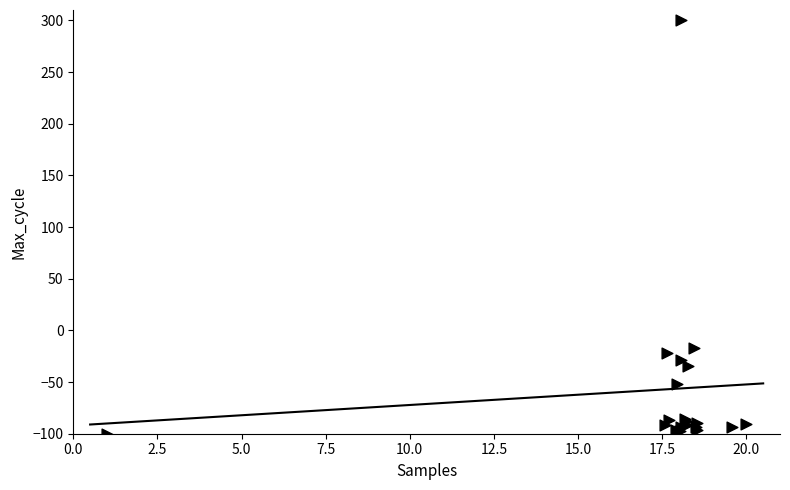

What Y value in the scatter plot is closest to 100?

-17.4